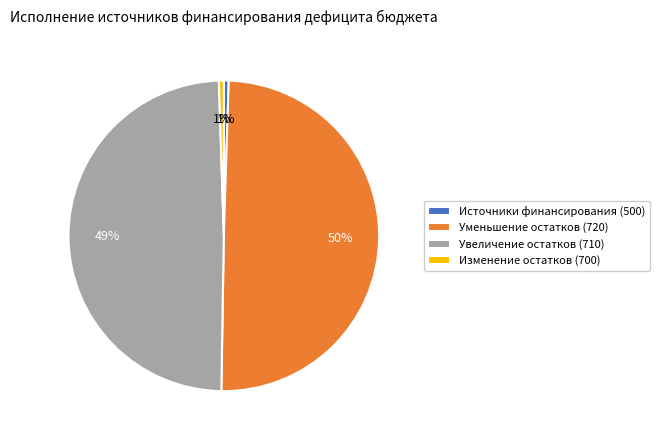

Do Уменьшение остатков (720) and Увеличение остатков (710) together represent more than half of the pie?

Yes